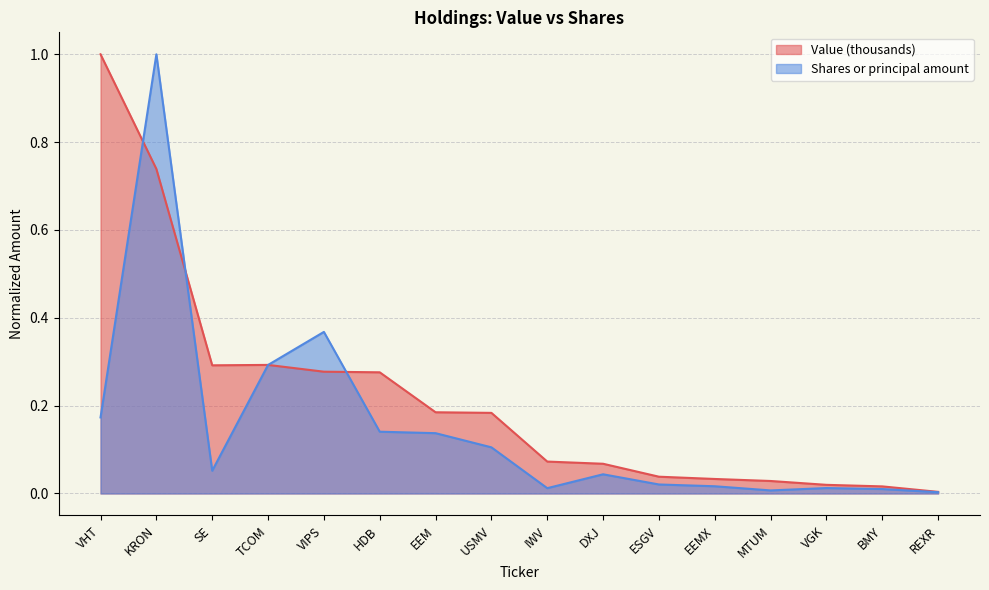

In Value (thousands), how many points are higher than both neighbors (excluding endpoints)?

1